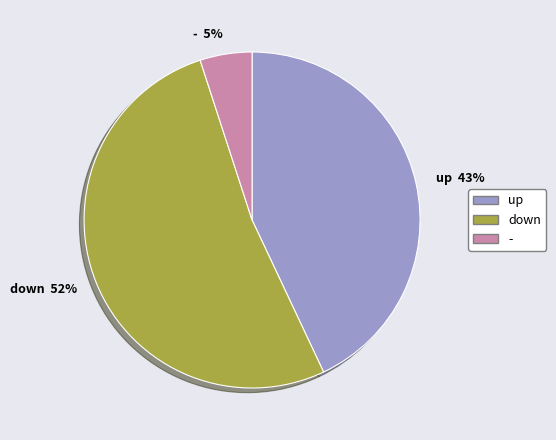

To the nearest percent, what portion does up represent?

43%